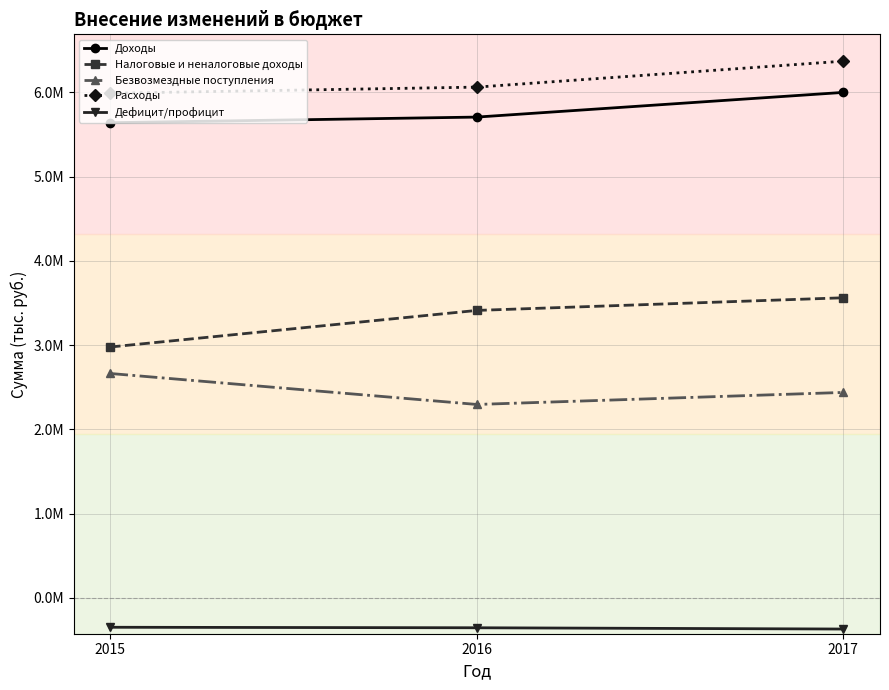

What are all the series names shown in the legend?

Доходы, Налоговые и неналоговые доходы, Безвозмездные поступления, Расходы, Дефицит/профицит